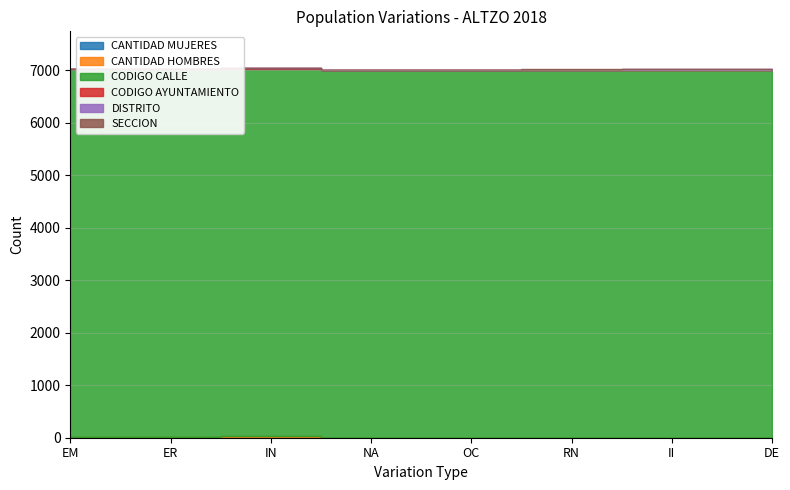

Which series changed the most between IN and RN?

CANTIDAD HOMBRES